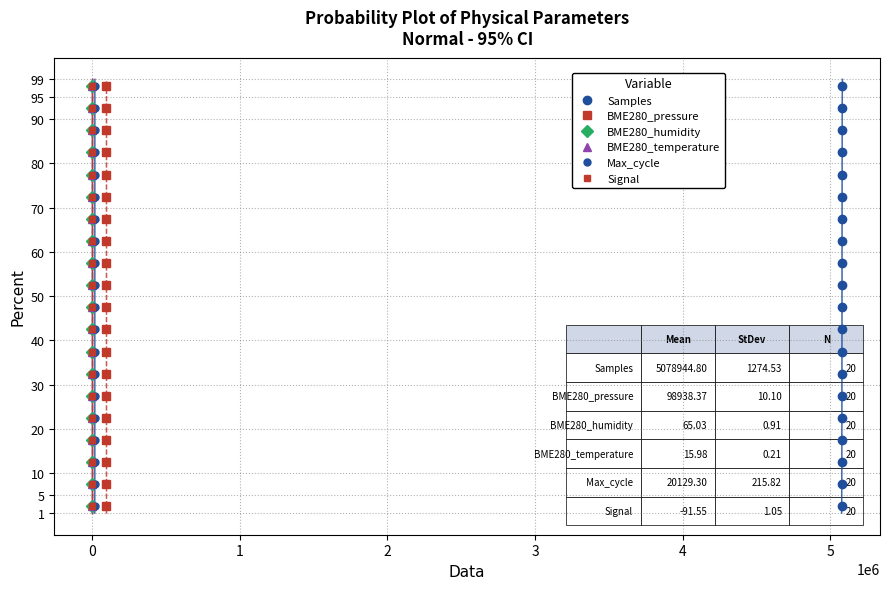

What are all the series names shown in the legend?

Samples, BME280_pressure, BME280_humidity, BME280_temperature, Max_cycle, Signal